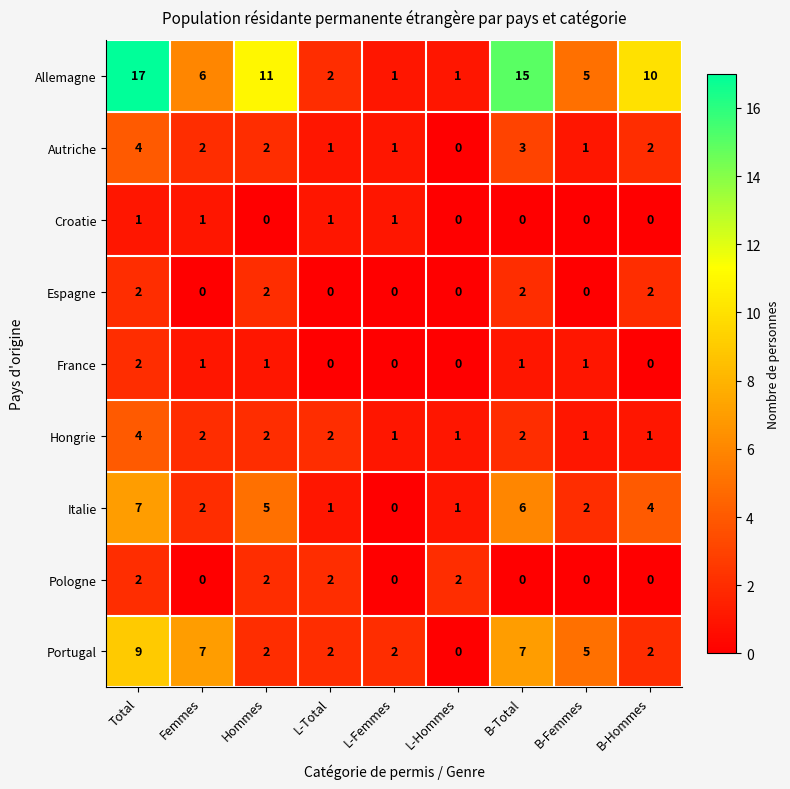

Which series has the largest range (max minus min)?

Allemagne